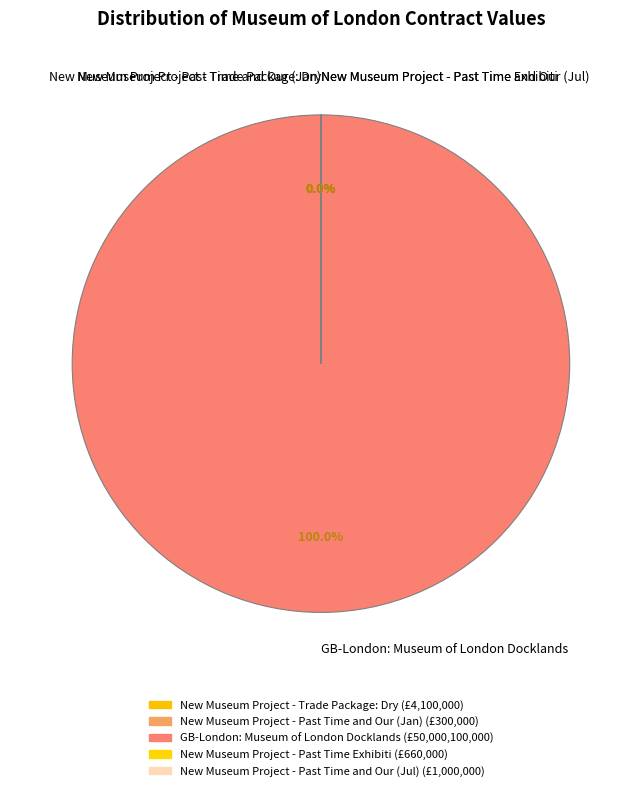

Which category accounts for the majority?

GB-London: Museum of London Docklands